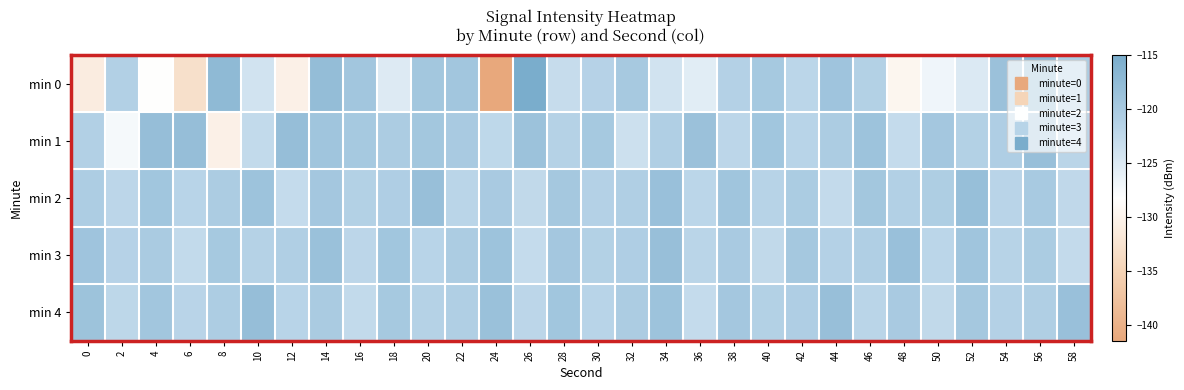

At how many categories does at least one series exceed -138?

30